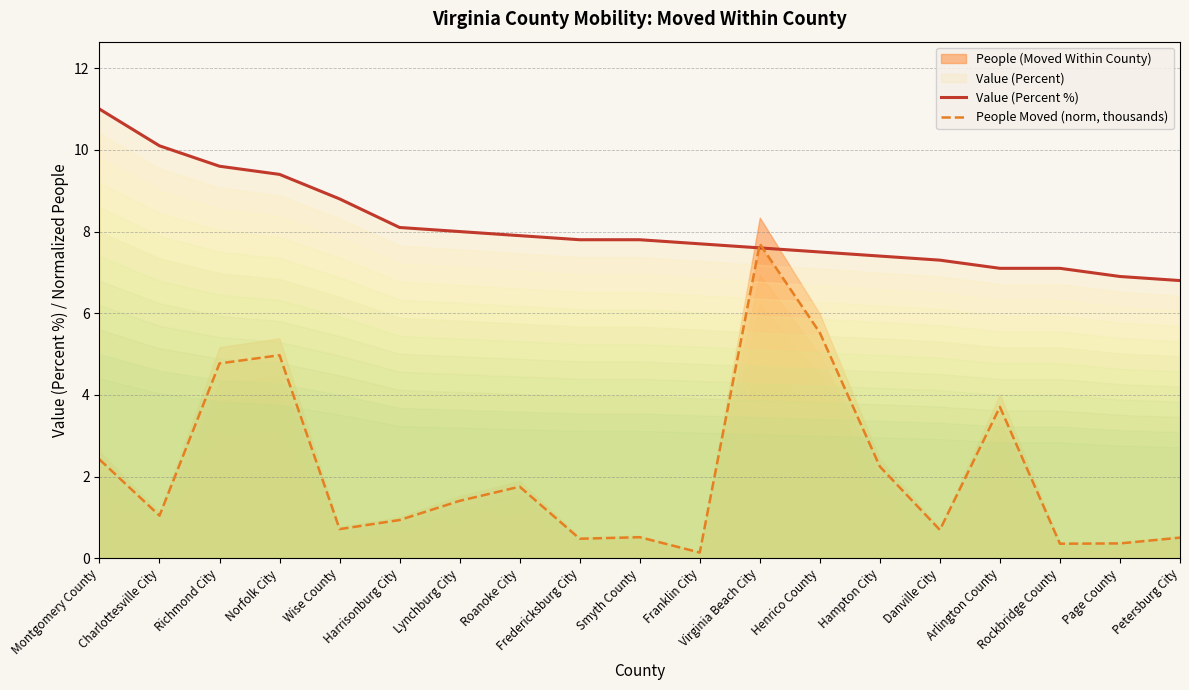

What is the spread (max minus min) of values at Charlottesville City?

9.1